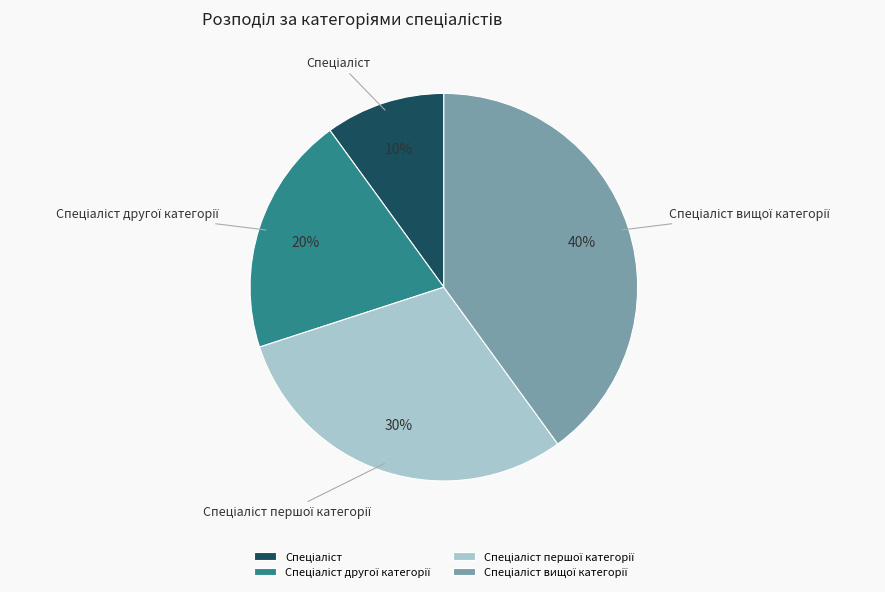

To the nearest percent, what is the difference between the largest and smallest slice percentages?

30%